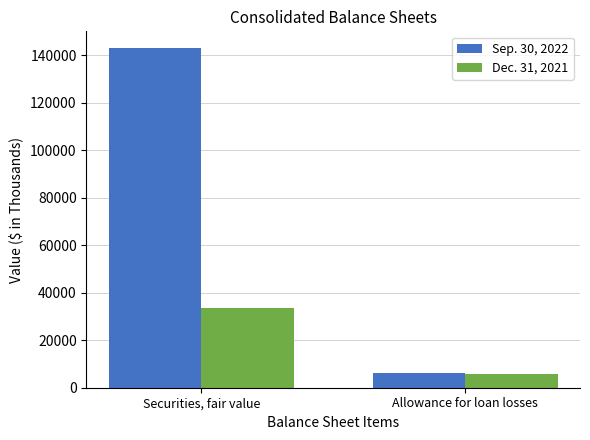

Which series changed the most between Securities, fair value and Allowance for loan losses?

Sep. 30, 2022